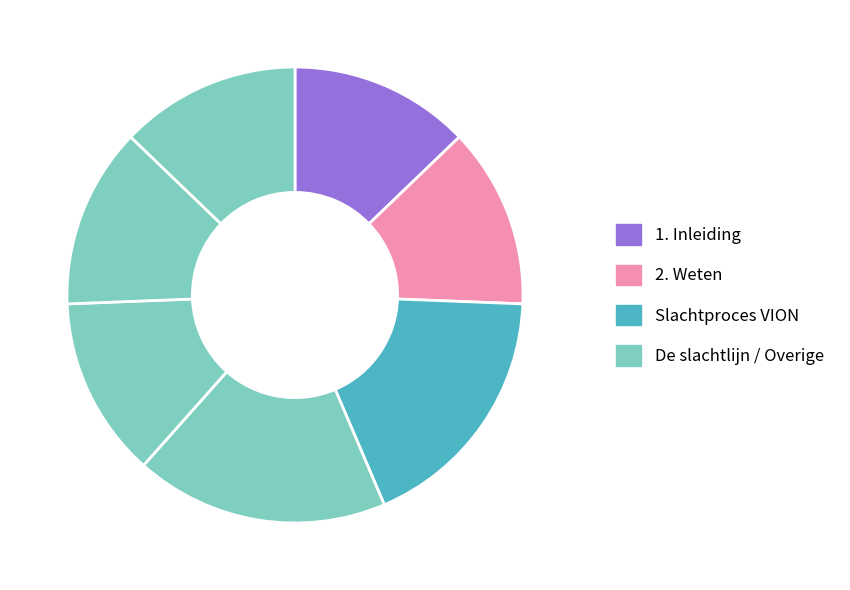

Count the number of slices in the pie.

7